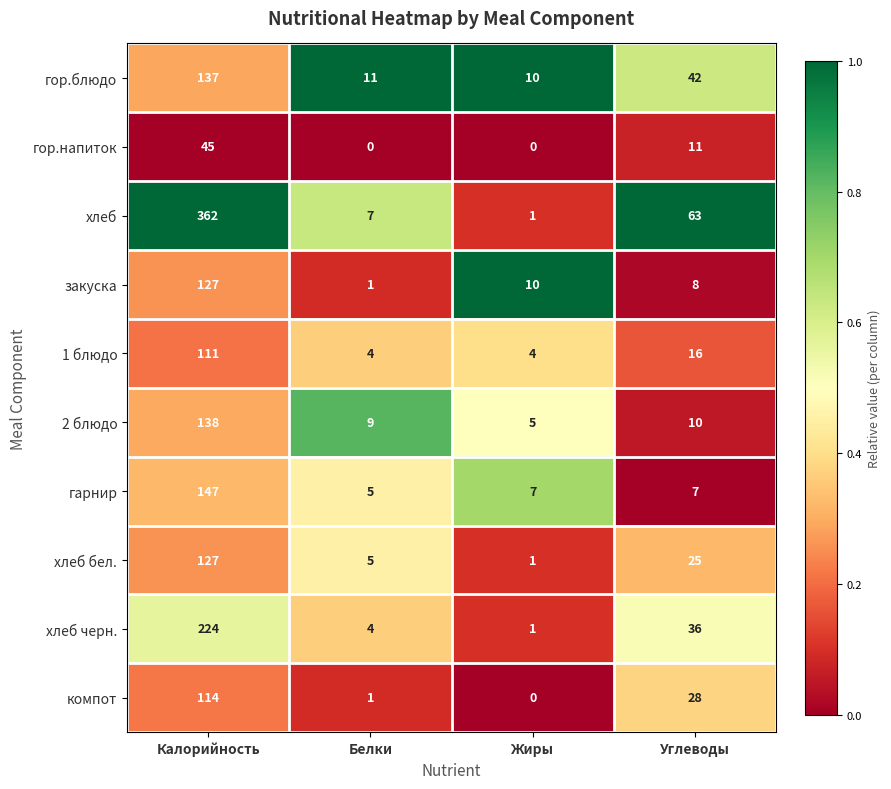

Which series has the largest total across all categories?

хлеб